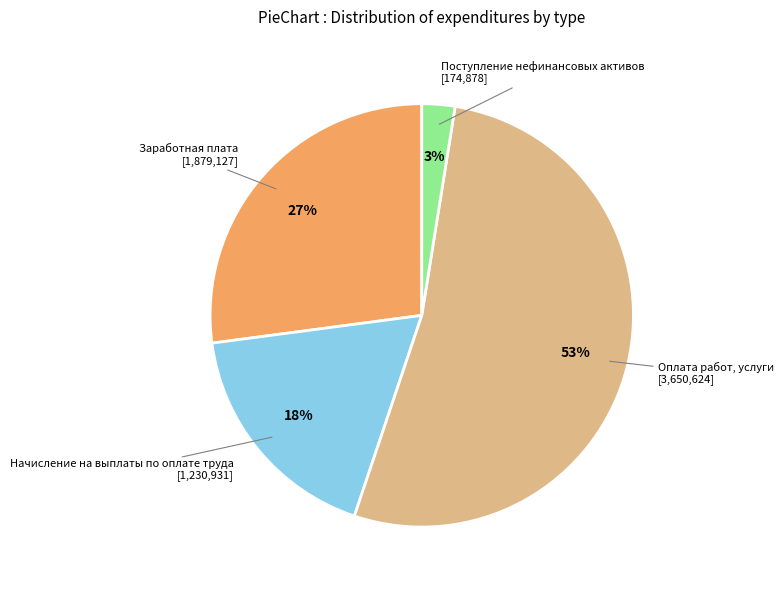

Rank the categories by value from highest to lowest.

Оплата работ, услуги, Заработная плата, Начисление на выплаты по оплате труда, Поступление нефинансовых активов